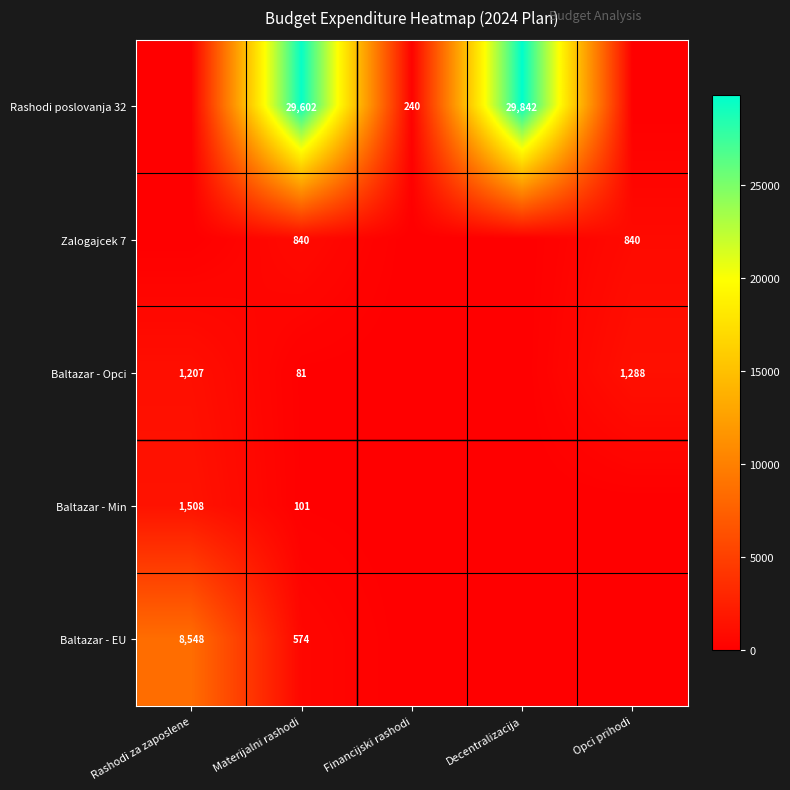

What is the difference between the Baltazar - Opci values at Materijalni rashodi and Opci prihodi?

1207